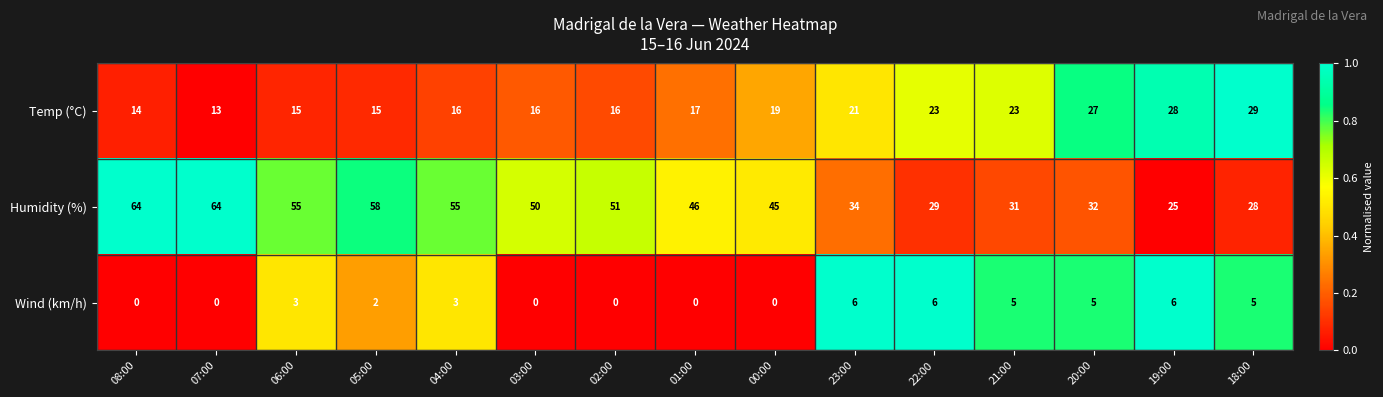

List the series in order of their peak value, lowest first.

Wind (km/h), Temp (°C), Humidity (%)